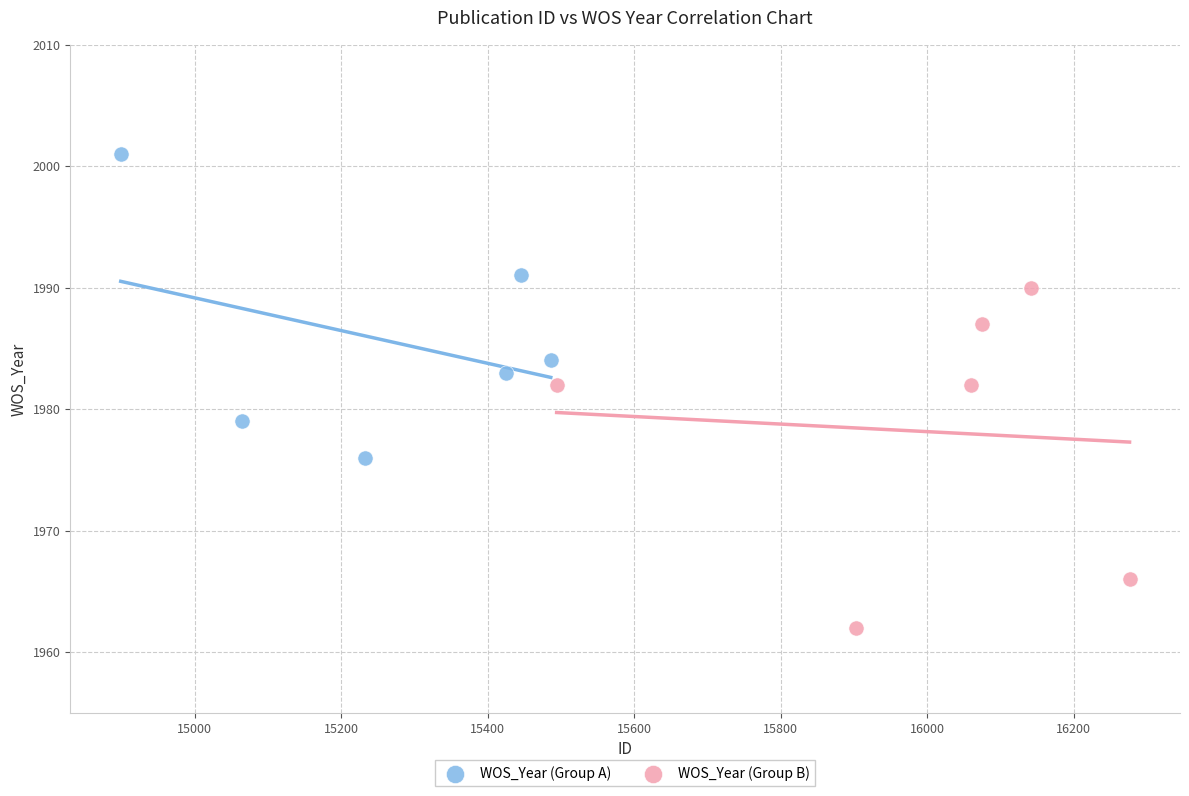

Which series has the largest Y range (max minus min)?

WOS_Year (Group B)